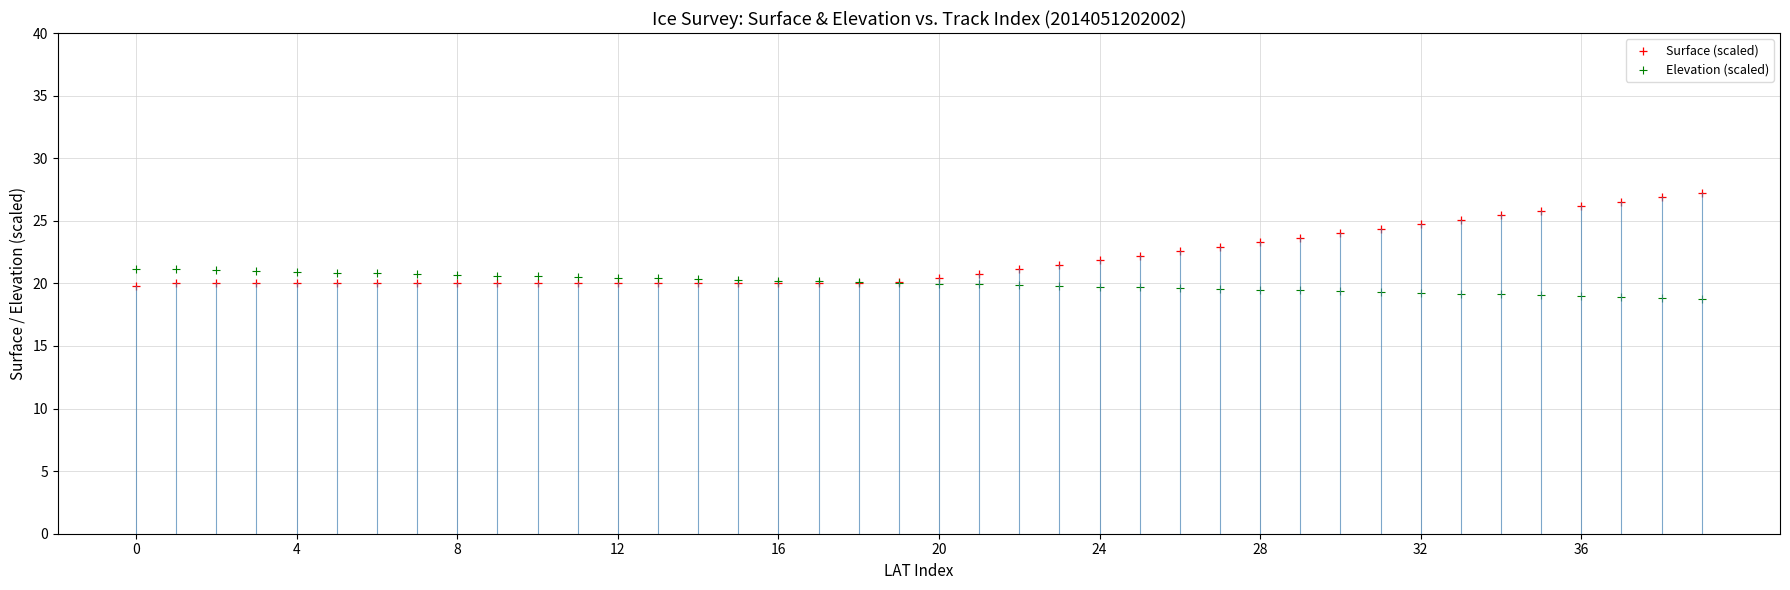

Which series contains the highest Y value?

Surface (scaled)